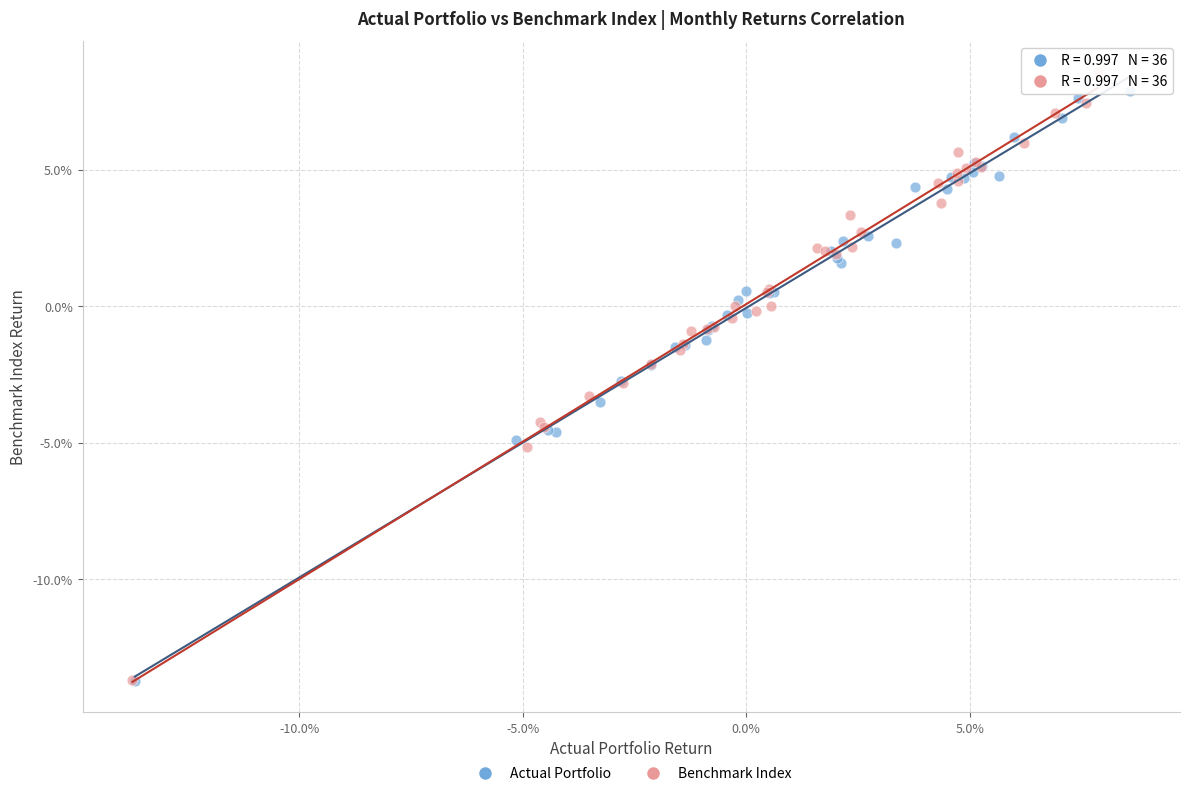

What are all the series names shown in the legend?

Actual Portfolio, Benchmark Index